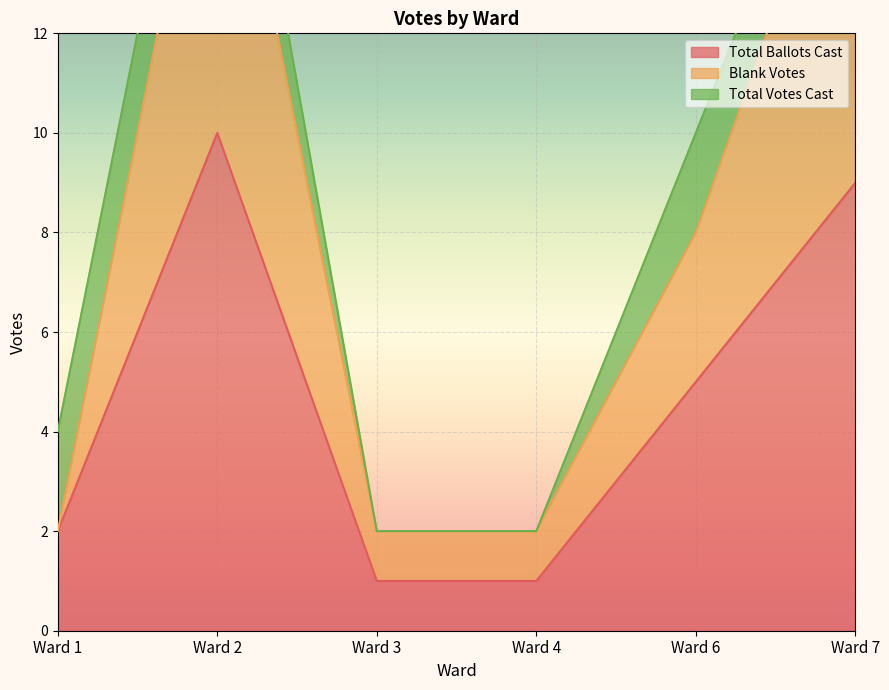

Is it true that Total Ballots Cast equals 5 at Ward 6?

True